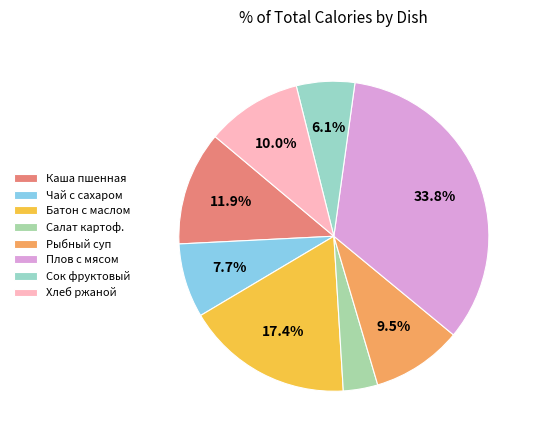

Count the number of slices in the pie.

8